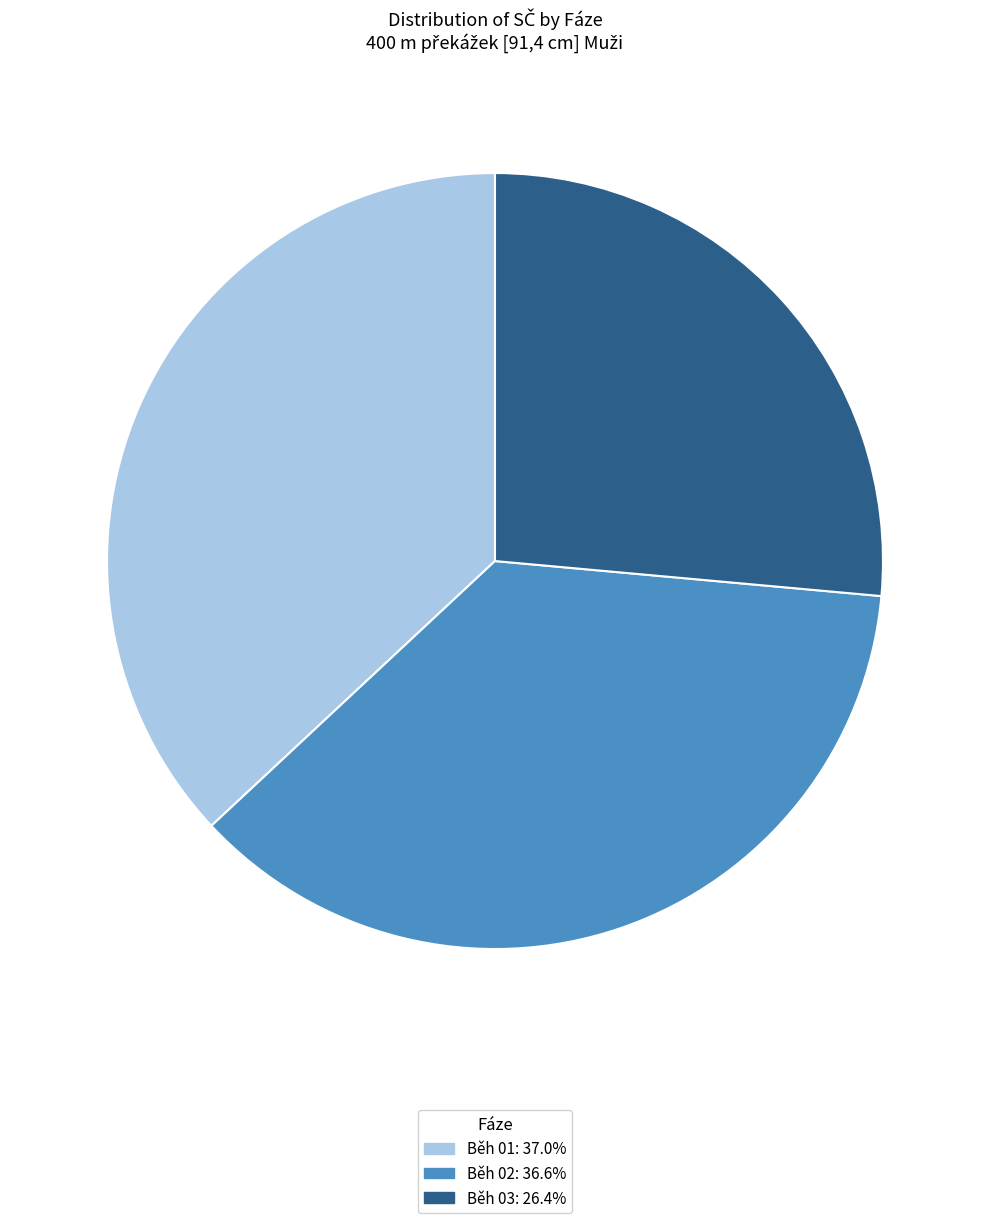

Is there a majority slice in this chart?

No